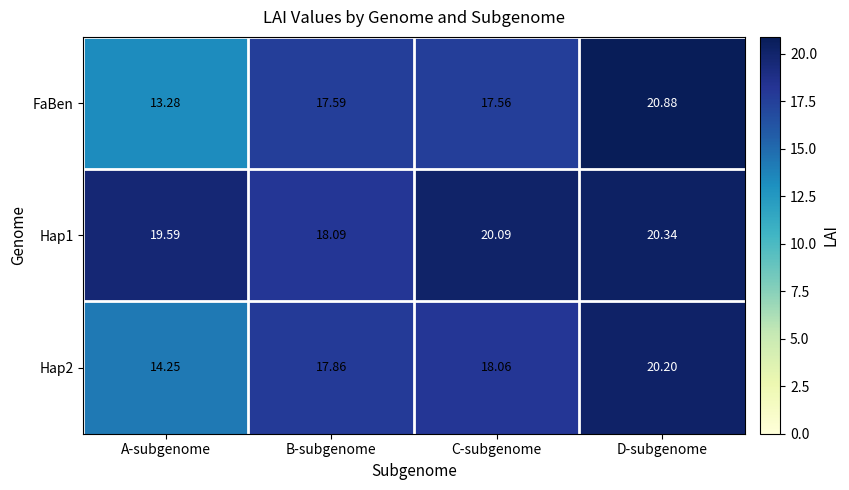

Which category has the lowest value in the FaBen series?

A-subgenome